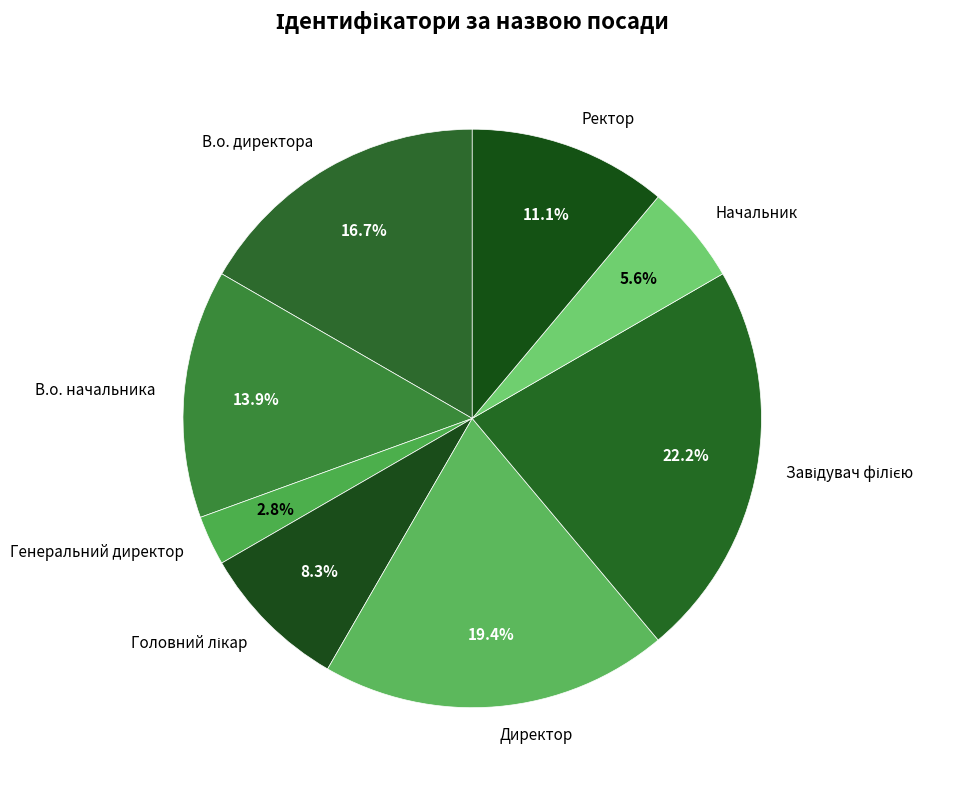

Which category has the smallest portion of the pie?

Генеральний директор